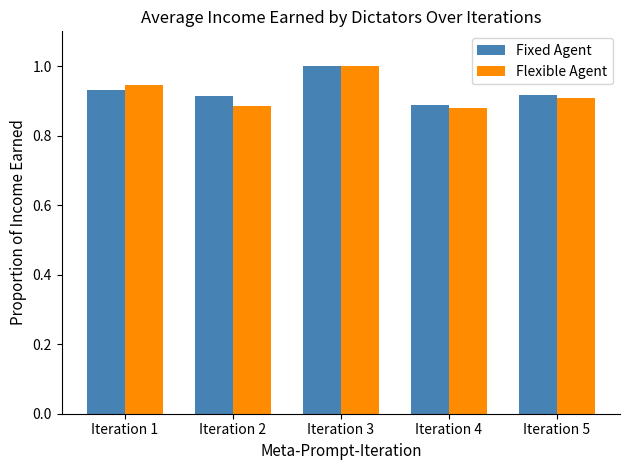

Count the Flexible Agent values in the range 0 to 1.

5